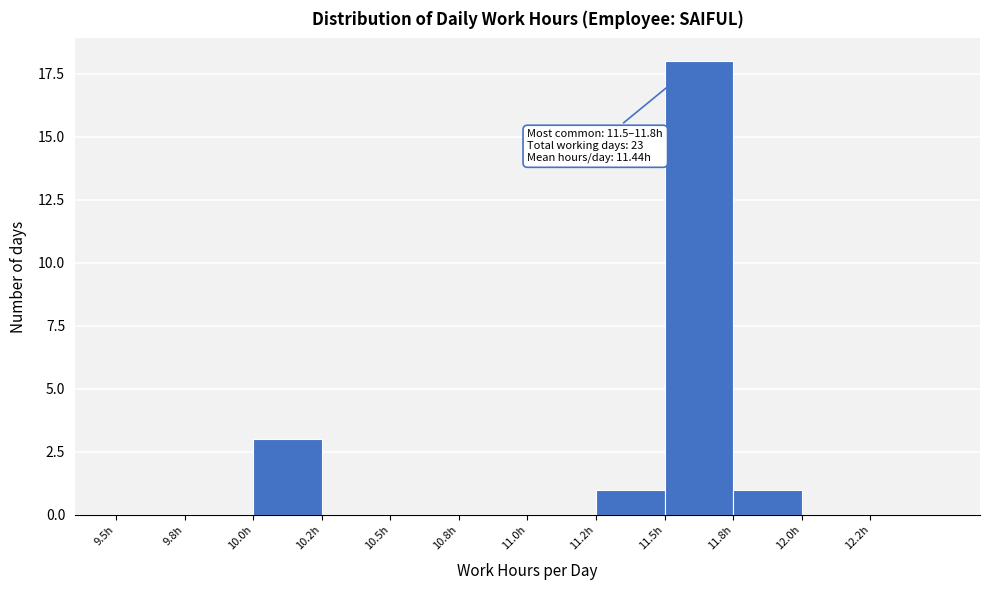

Reading left to right, what are all the values shown in this chart?

9.5h=0	9.8h=0	10.0h=3	10.2h=0	10.5h=0	10.8h=0	11.0h=0	11.2h=1	11.5h=18	11.8h=1	12.0h=0	12.2h=0